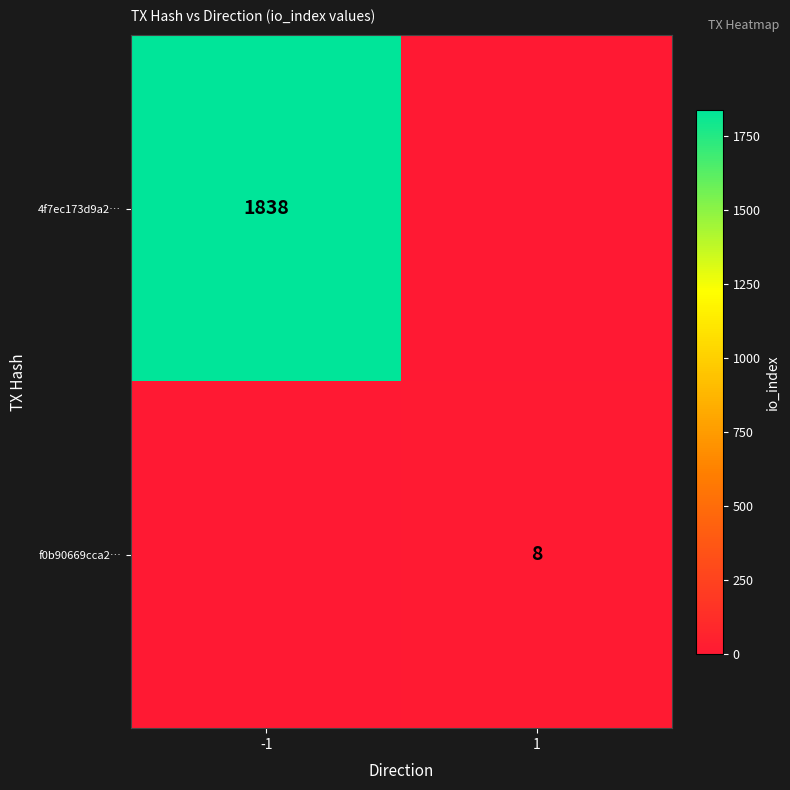

Between 1 and -1, which is larger?

-1